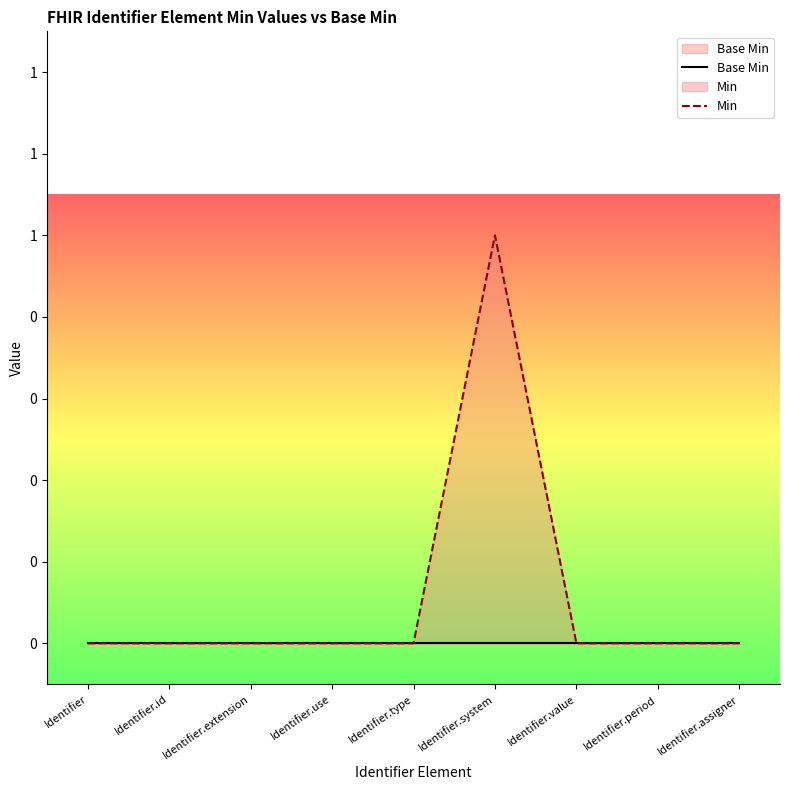

Reading left to right, transcribe all the data shown in this chart.

Base Min: Identifier=0	Identifier.id=0	Identifier.extension=0	Identifier.use=0	Identifier.type=0	Identifier.system=0	Identifier.value=0	Identifier.period=0	Identifier.assigner=0
Min: Identifier=0	Identifier.id=0	Identifier.extension=0	Identifier.use=0	Identifier.type=0	Identifier.system=1	Identifier.value=0	Identifier.period=0	Identifier.assigner=0